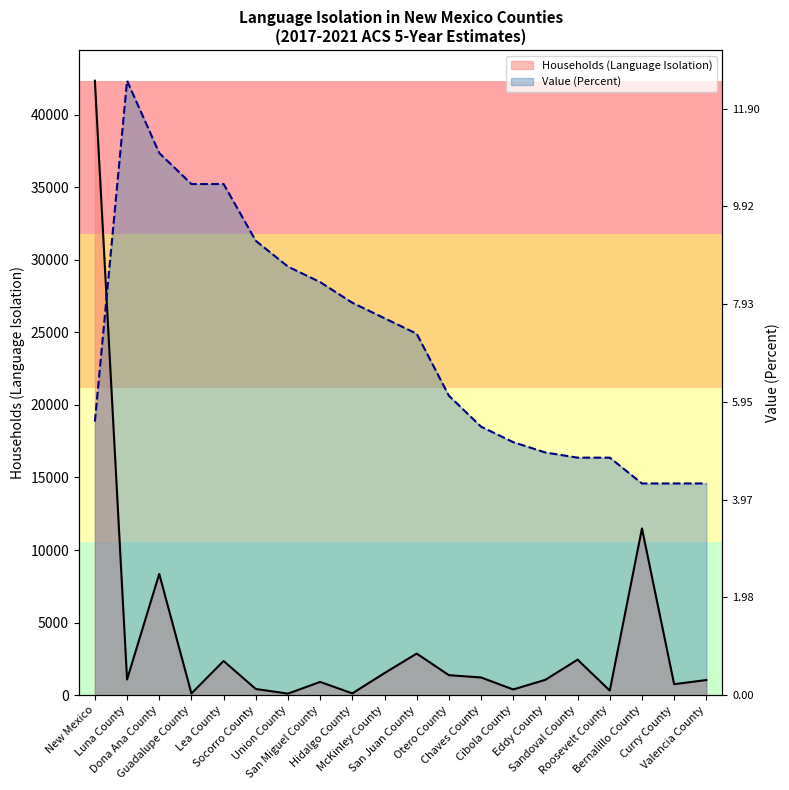

True or false: Households (Language Isolation) has a value of 423.0 at Socorro County.

True